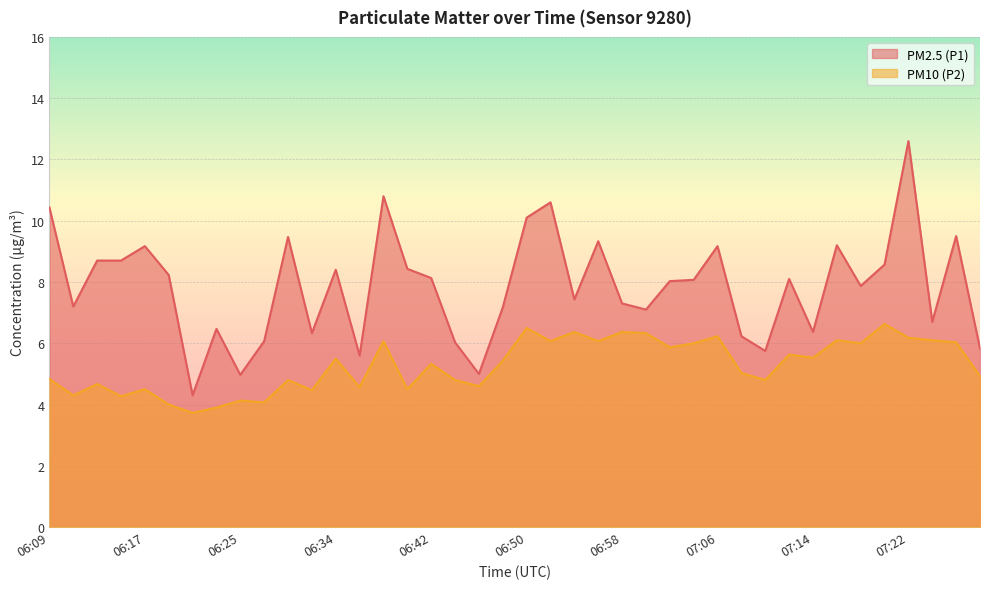

At which category does the chart reach its peak across all series?

07:22